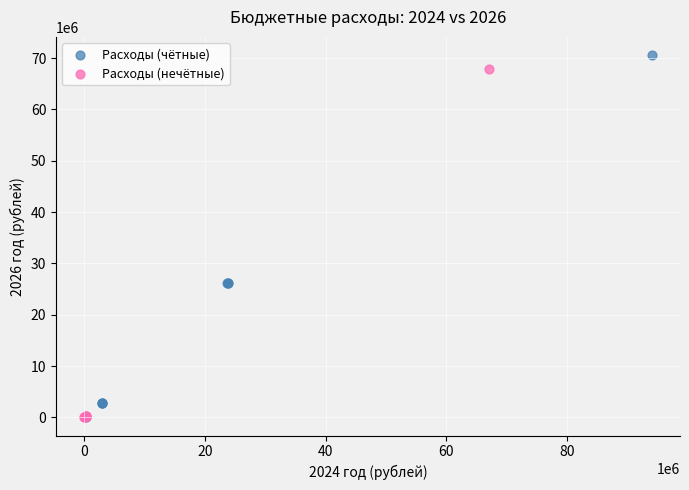

What are all the series names shown in the legend?

Расходы (чётные), Расходы (нечётные)